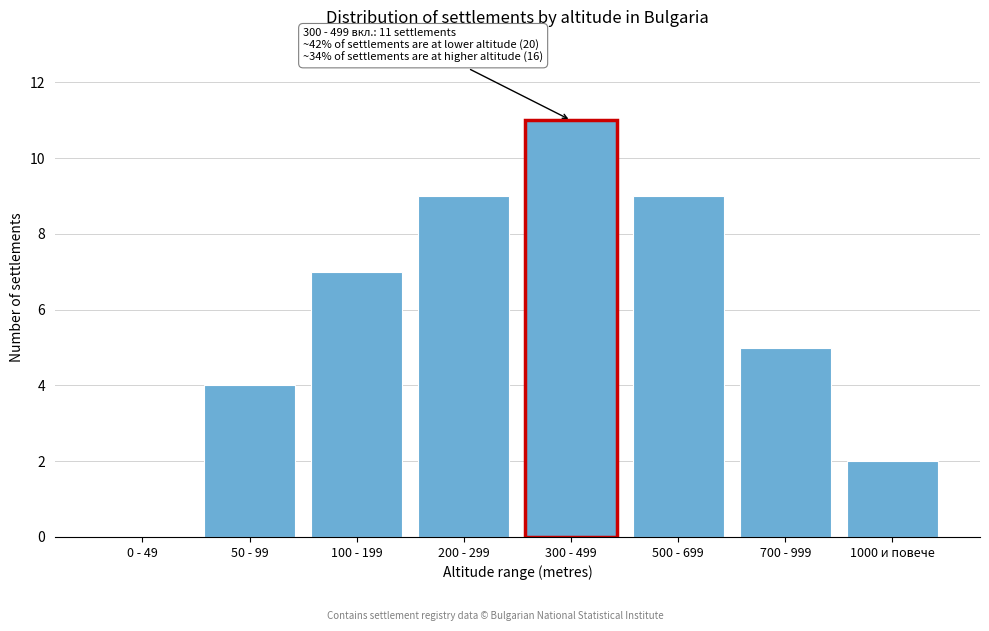

Reading left to right, extract all data points from this chart.

0 - 49=0	50 - 99=4	100 - 199=7	200 - 299=9	300 - 499=11	500 - 699=9	700 - 999=5	1000 и повече=2